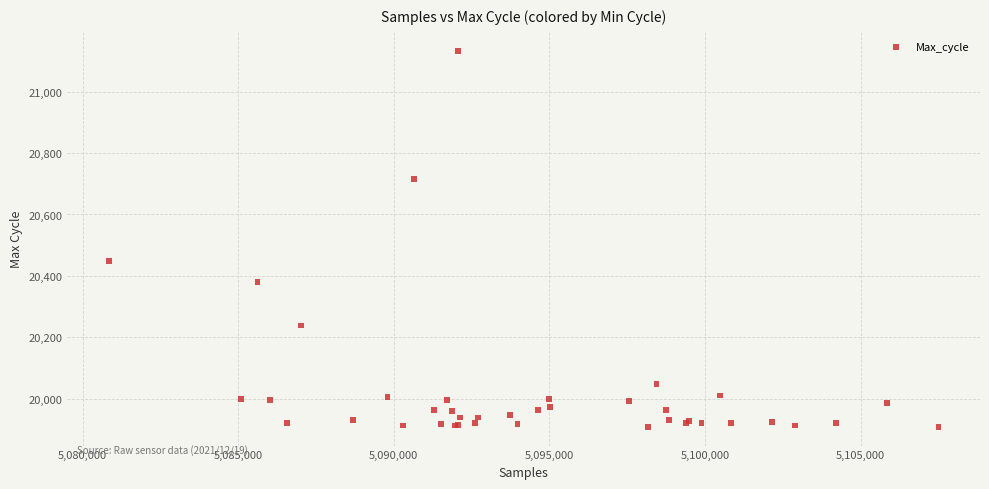

What Y value in the scatter plot is closest to 20521?

20448